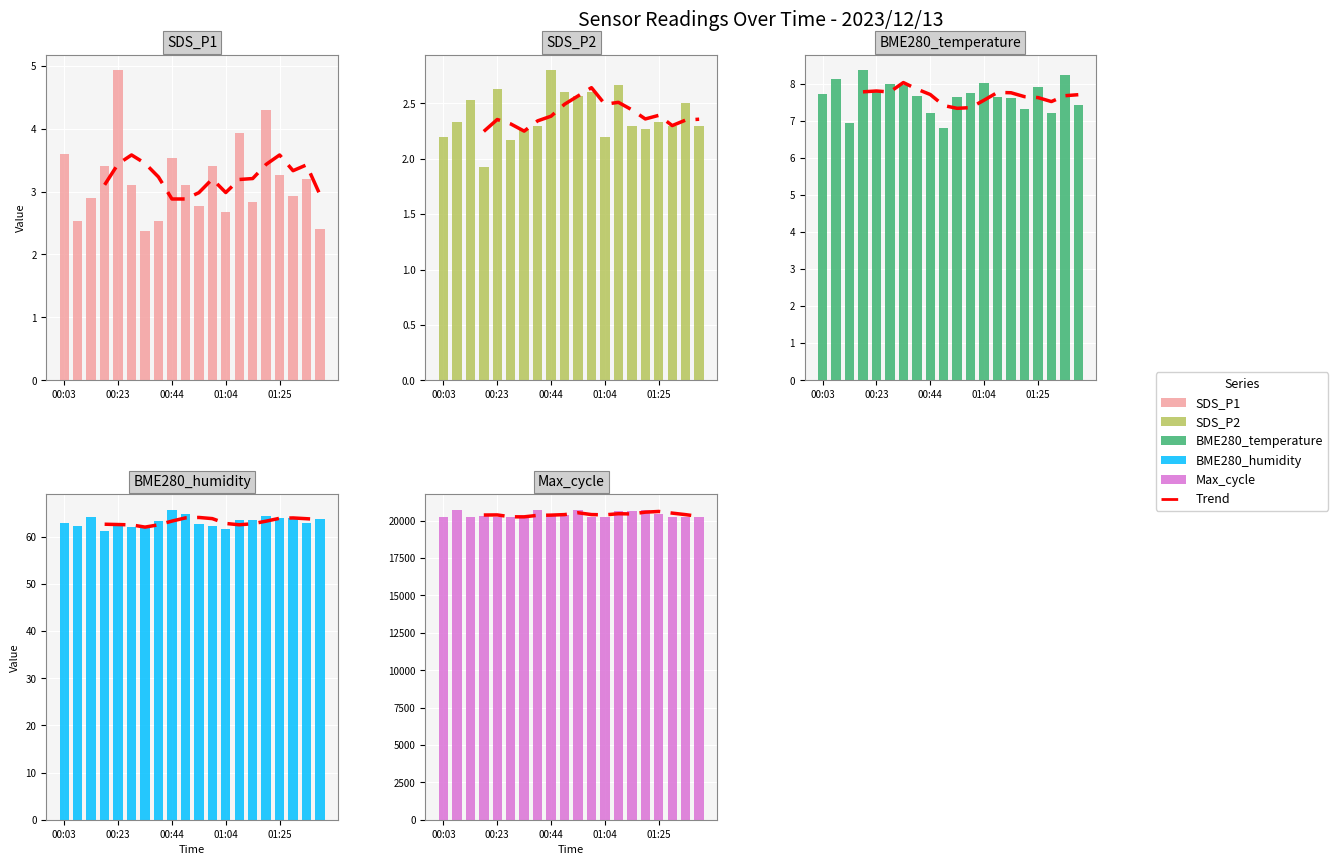

What is the minimum value shown in the chart?

1.9